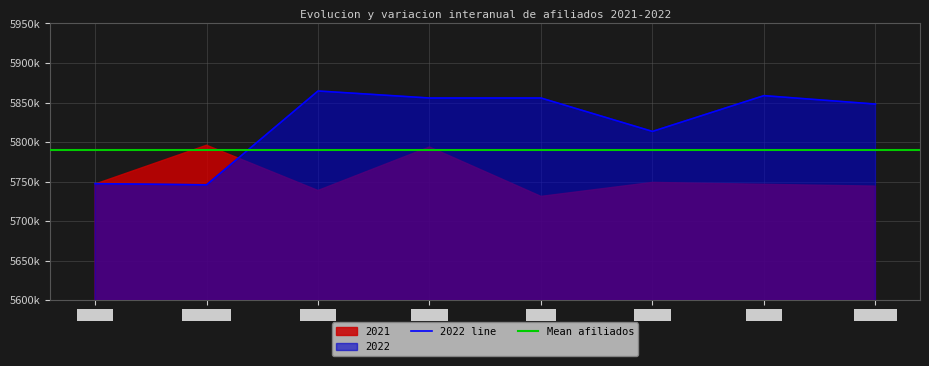

Between Mayo and Julio, which is larger?

Julio